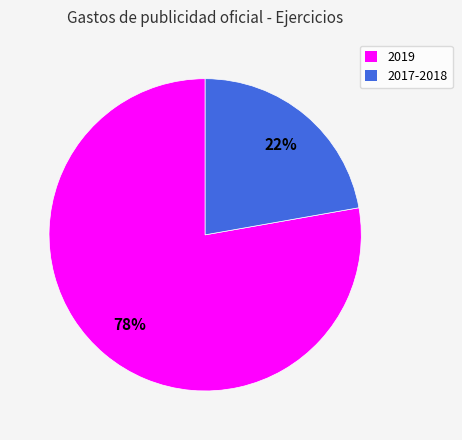

To the nearest percent, what portion does 2017-2018 represent?

22%